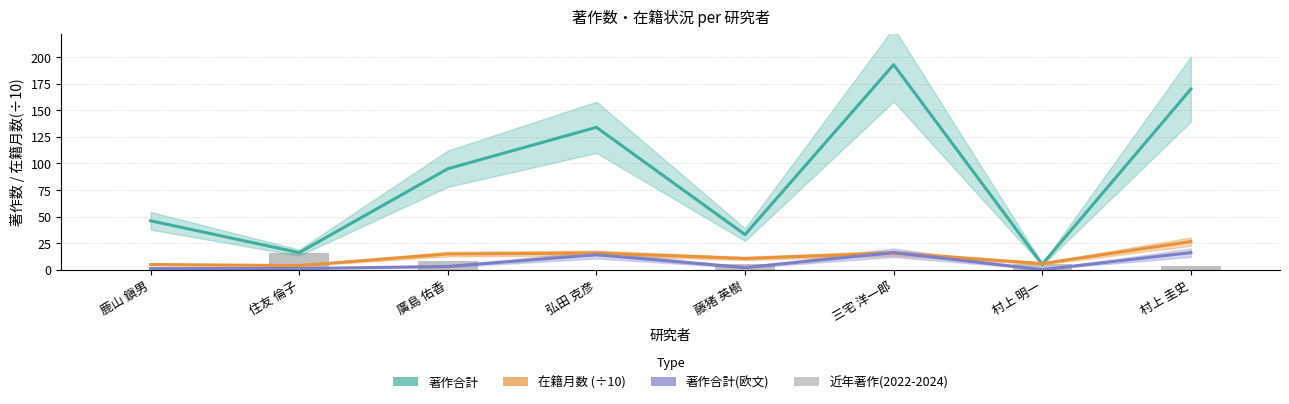

Count the number of categories in the chart.

8